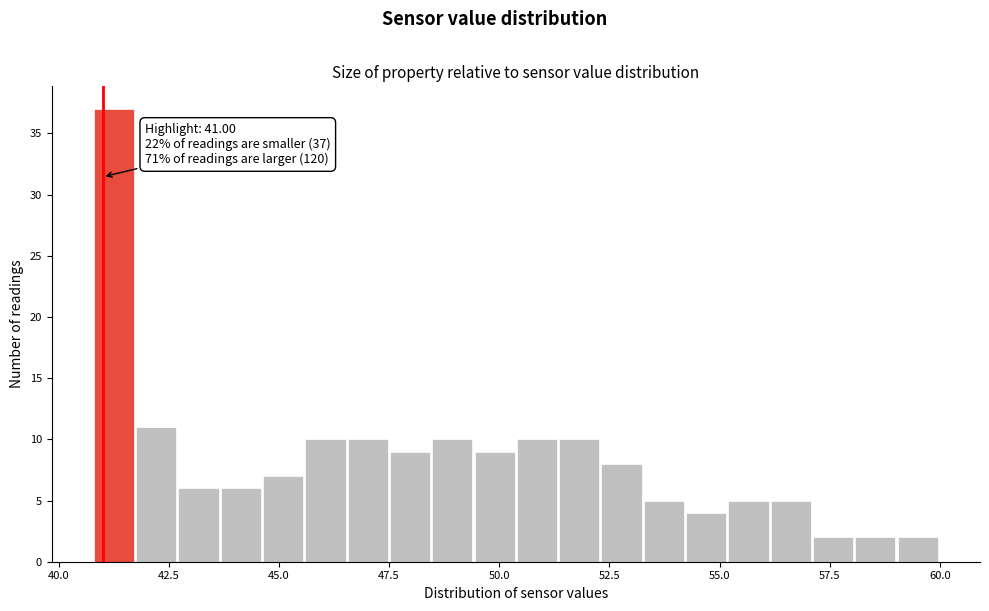

Read against the x-axis, roughly where is the centre of the tallest bar?

41.5